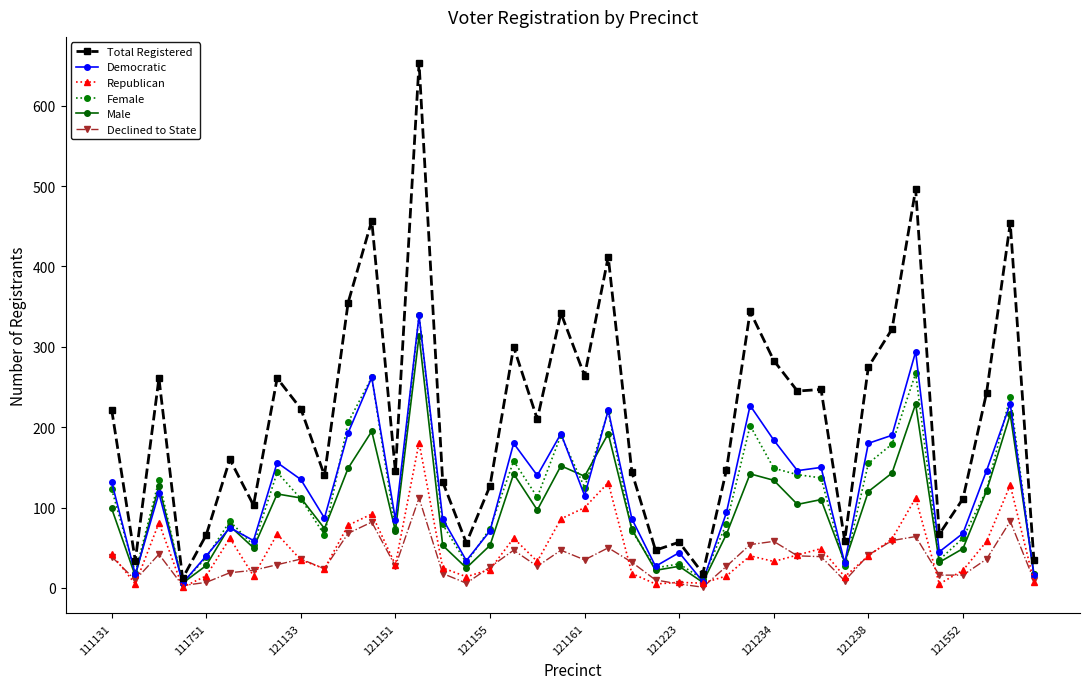

Which series has the largest range (max minus min)?

Total Registered